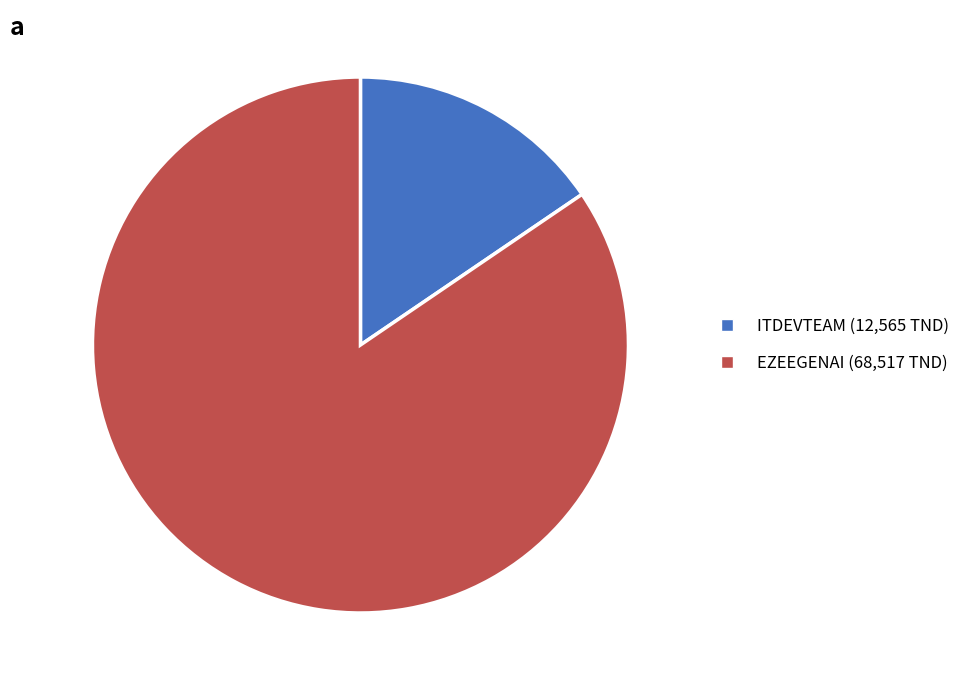

Rank the categories by value from lowest to highest.

ITDEVTEAM, EZEEGENAI